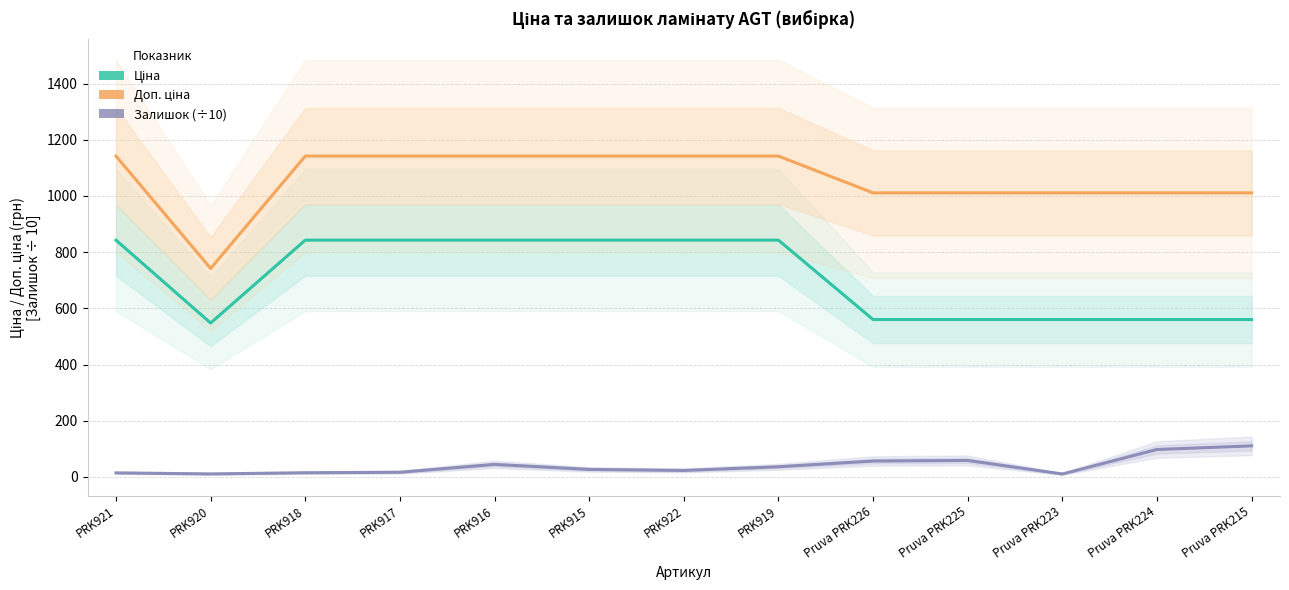

Which category has the lowest value in the Залишок (÷10) series?

Pruva PRK223